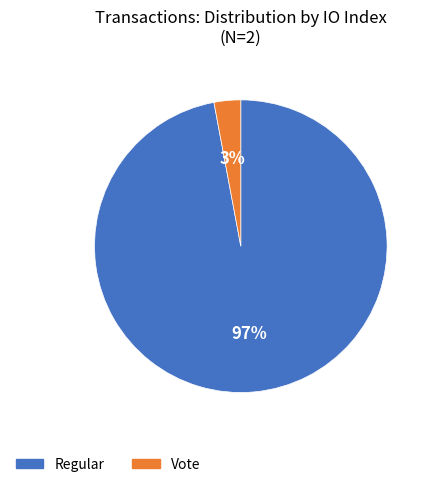

Is the sum of Regular and Vote greater than half?

Yes